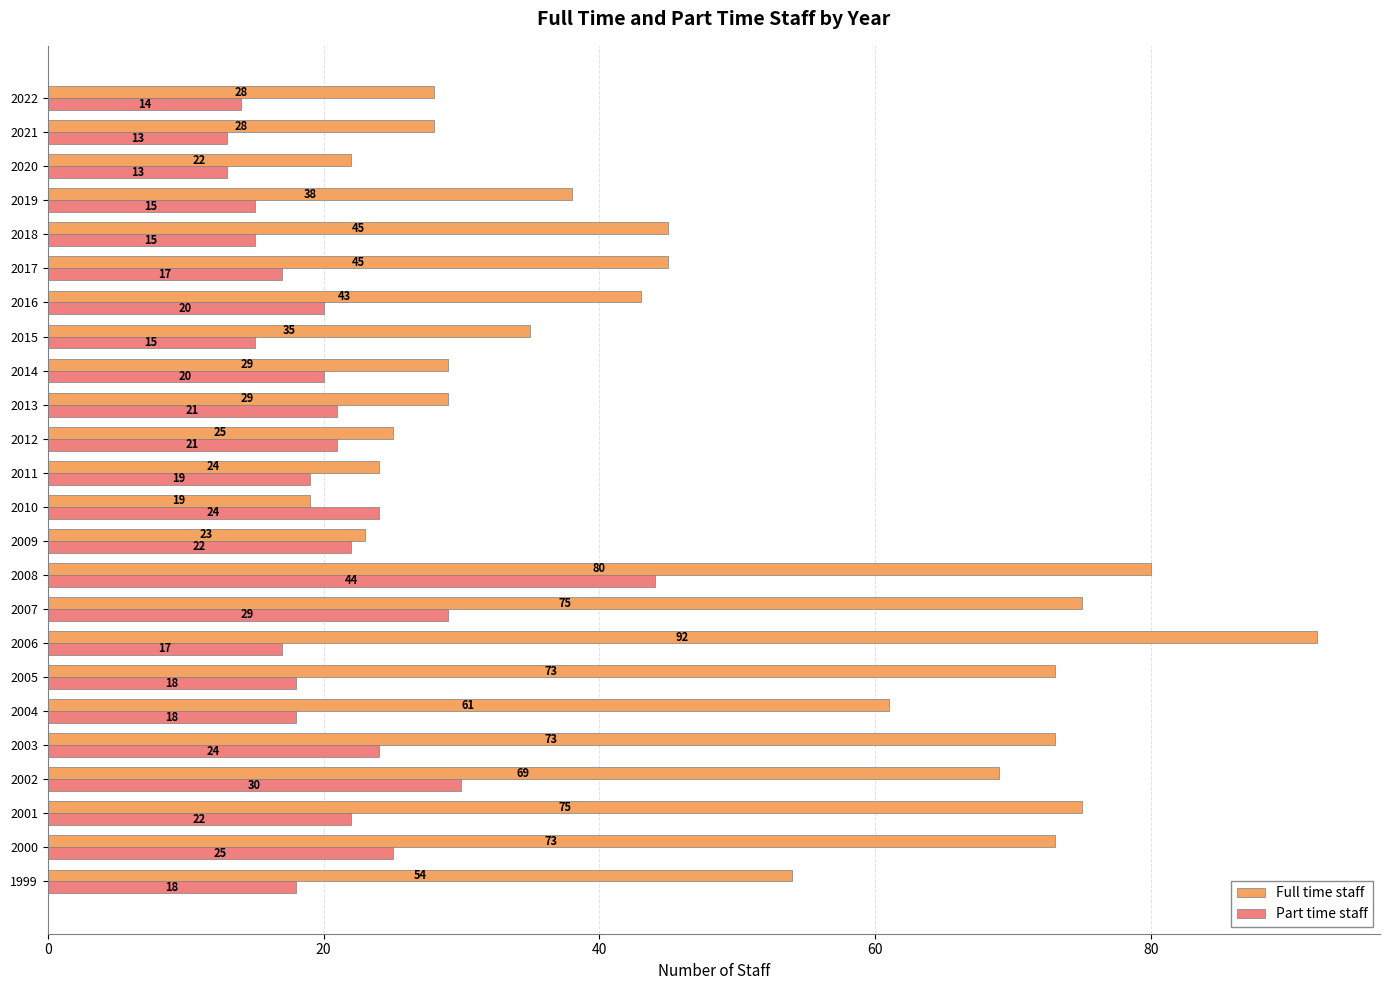

Rank the series at 2021 from highest to lowest value.

Full time staff, Part time staff